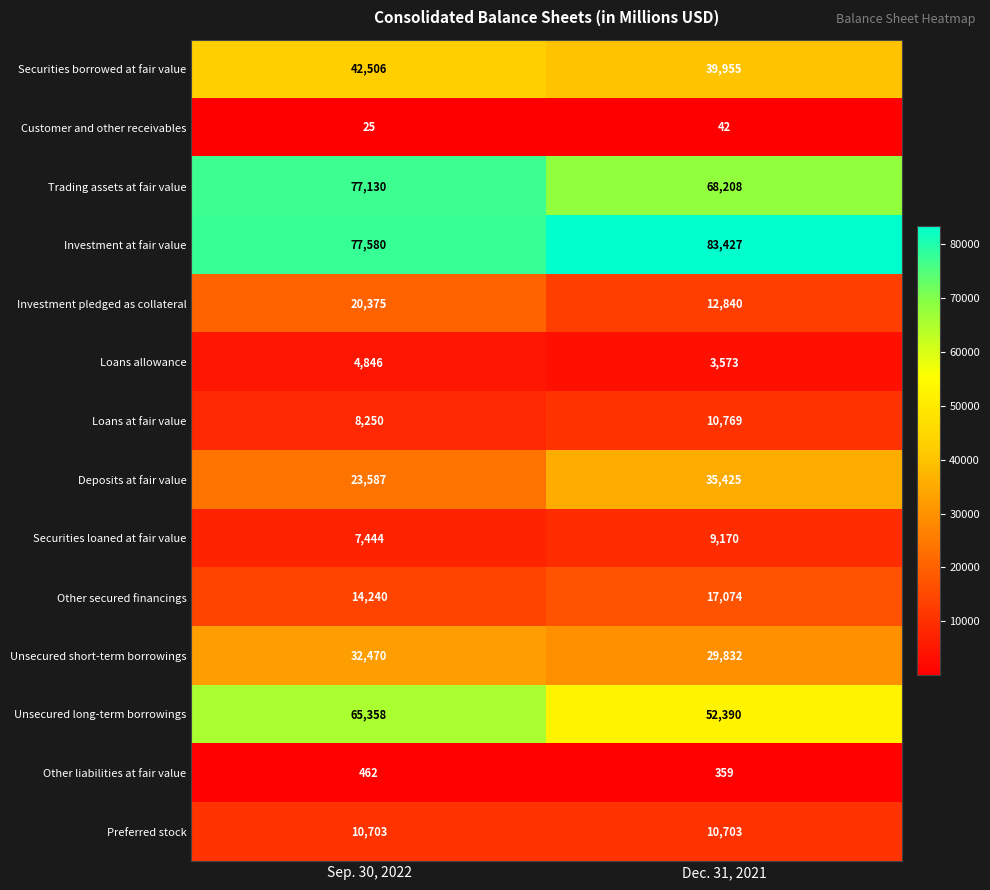

How many categories are shown in the chart?

2